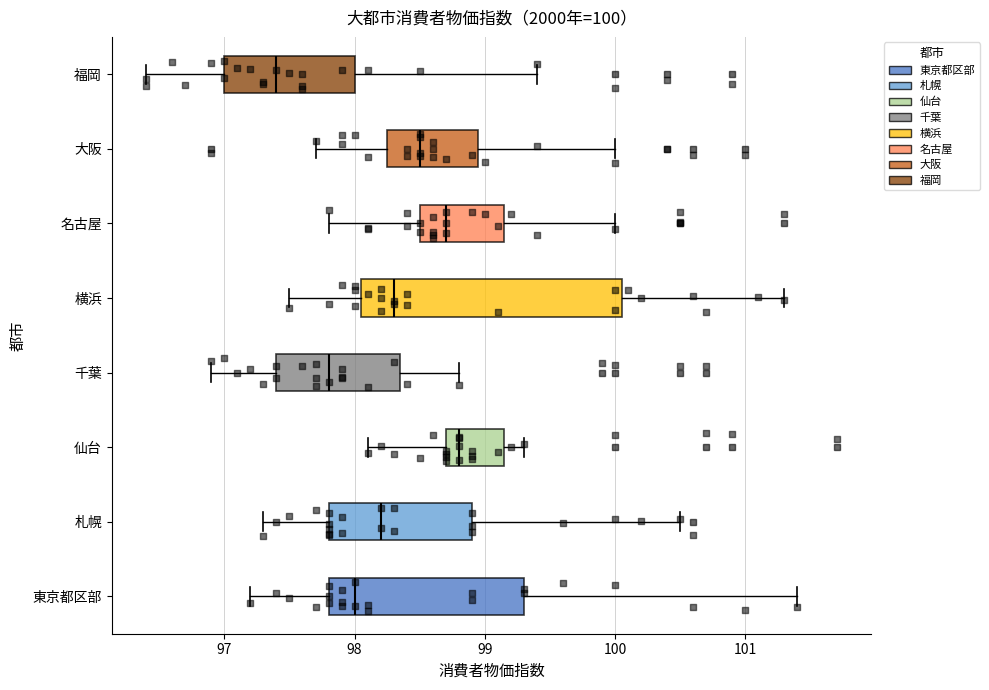

Which box is the widest, from its left edge to its right edge?

横浜